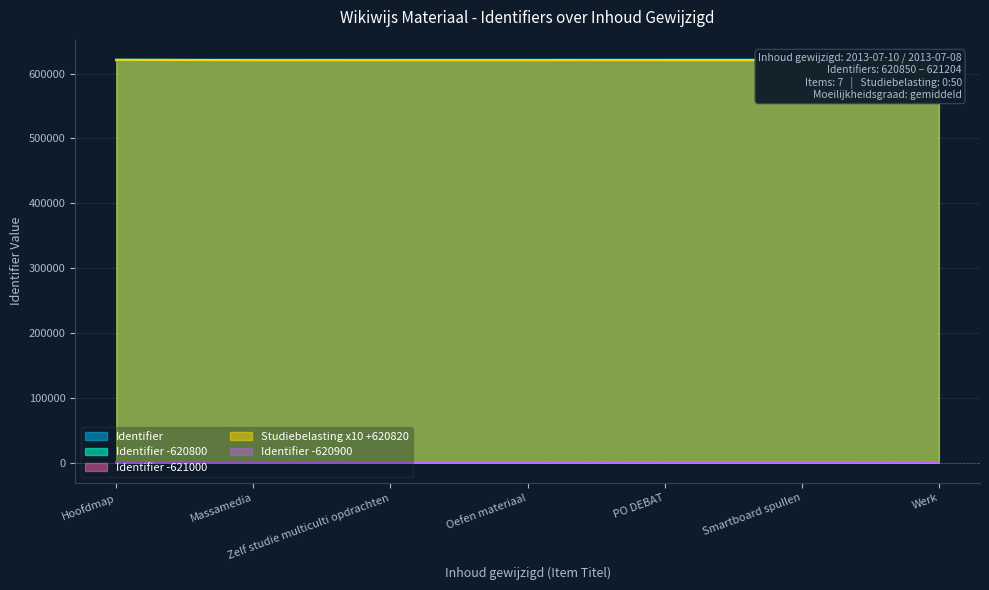

At how many categories does at least one series exceed 16451?

7